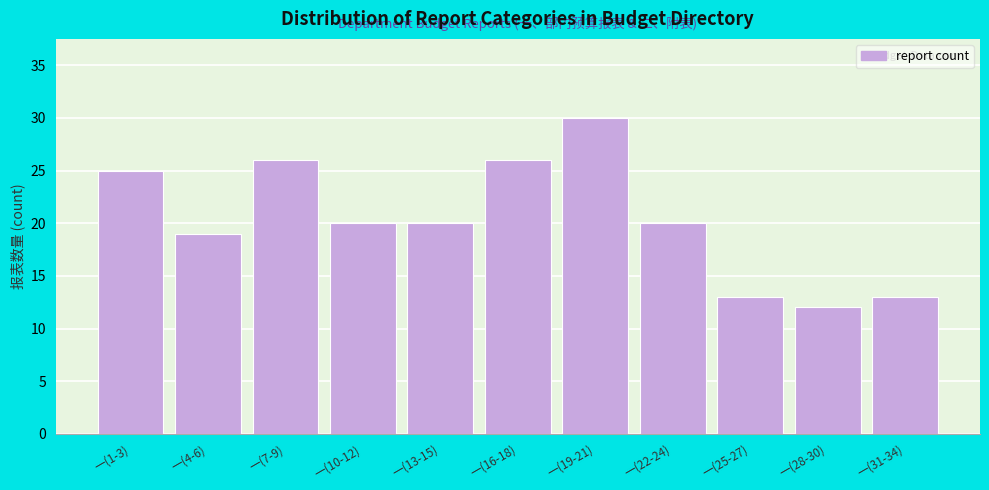

Reading left to right, extract all data points from this chart.

25	19	26	20	20	26	30	20	13	12	13